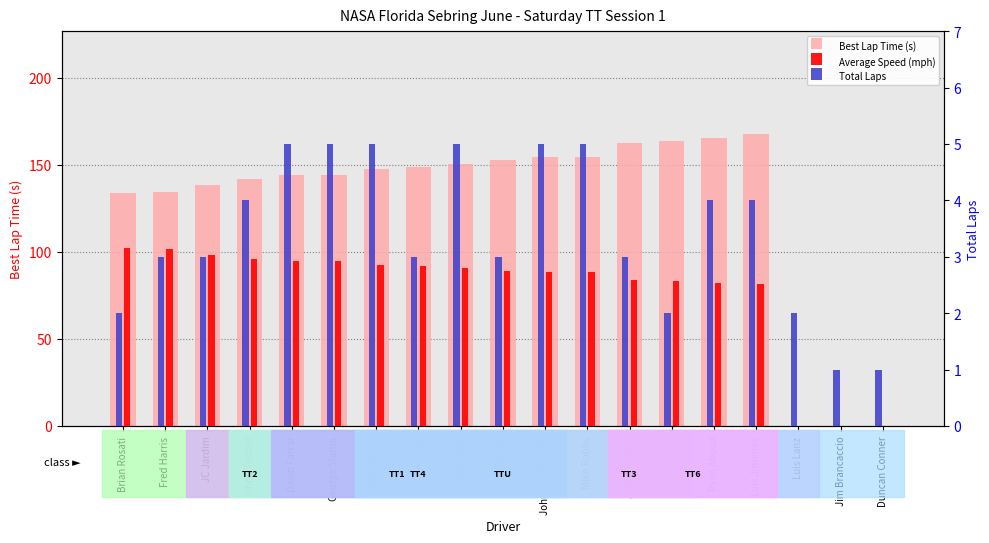

At Jim Brancaccio, list the series in order from smallest to largest.

Best Lap Time (s), Average Speed (mph), Total Laps